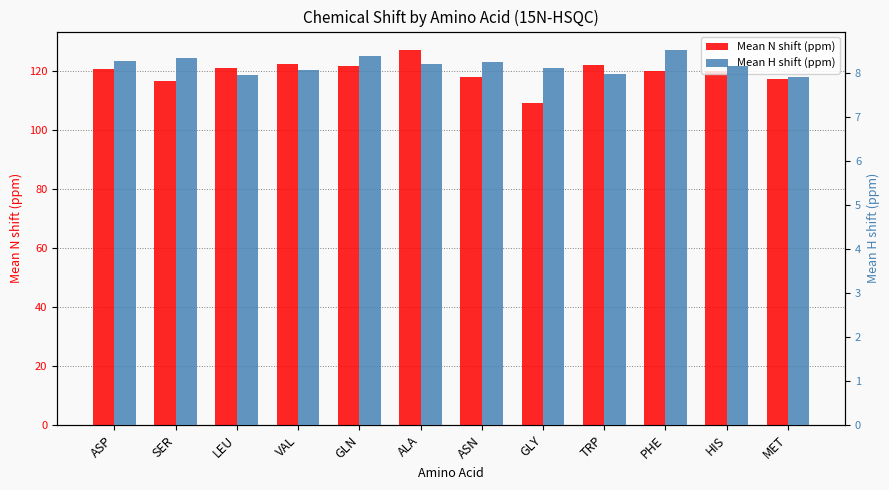

What is the label of the 1st bar from the right?

MET